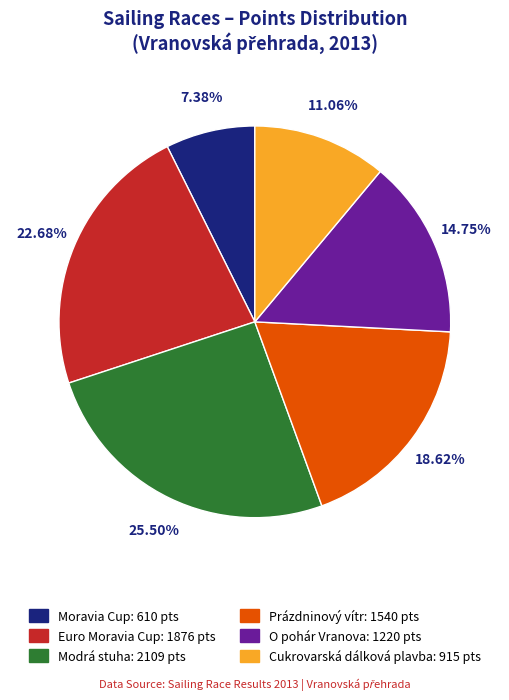

How many segments does this pie chart have?

6